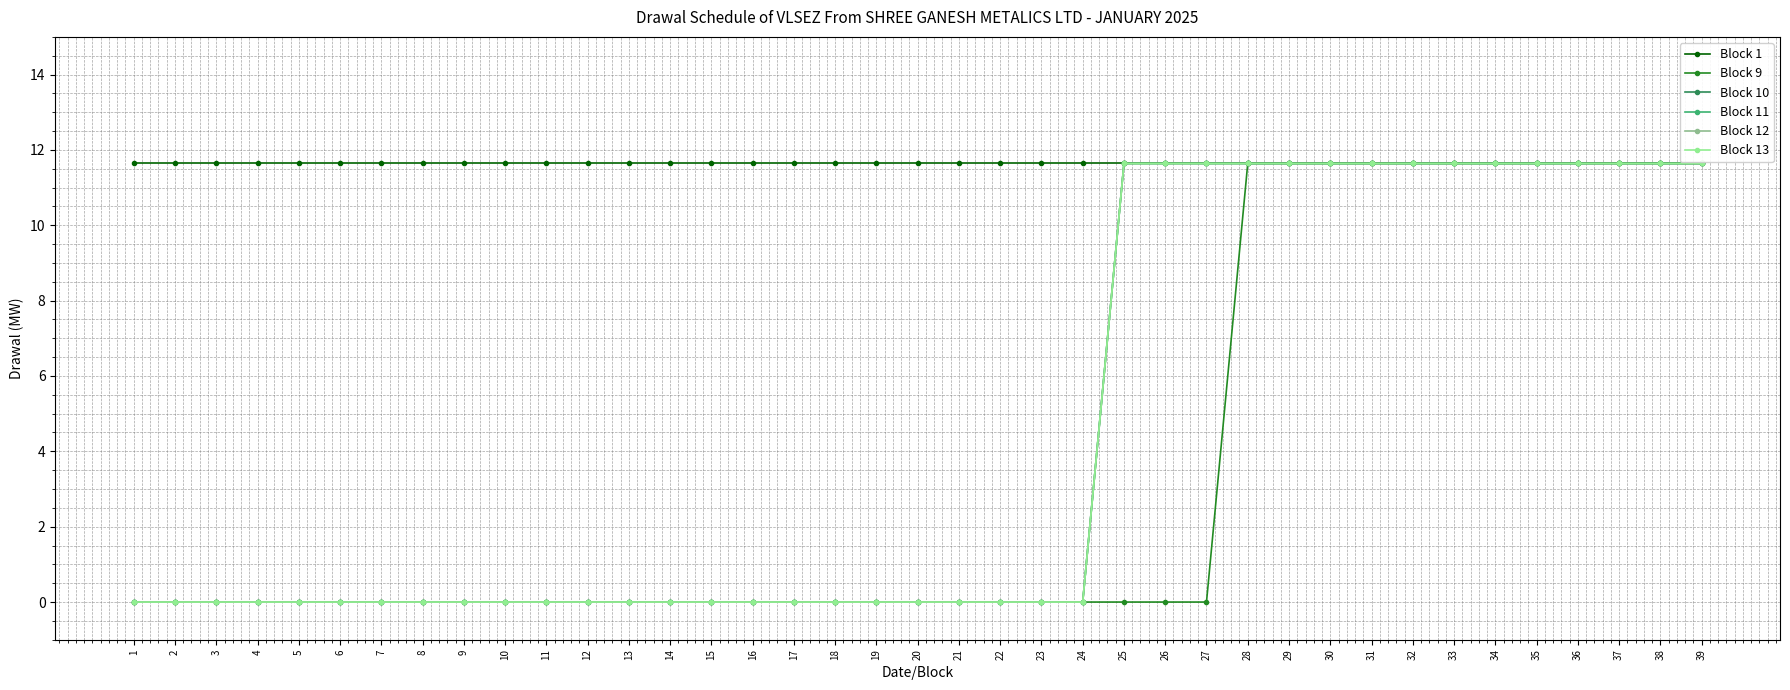

Does the chart have visible grid lines?

Yes